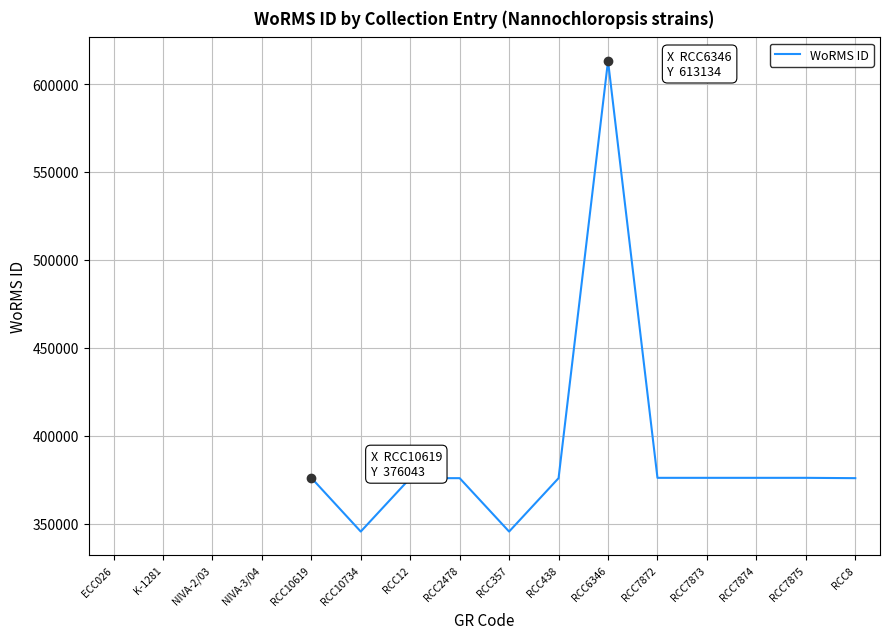

What is the smallest value displayed?

345489.0